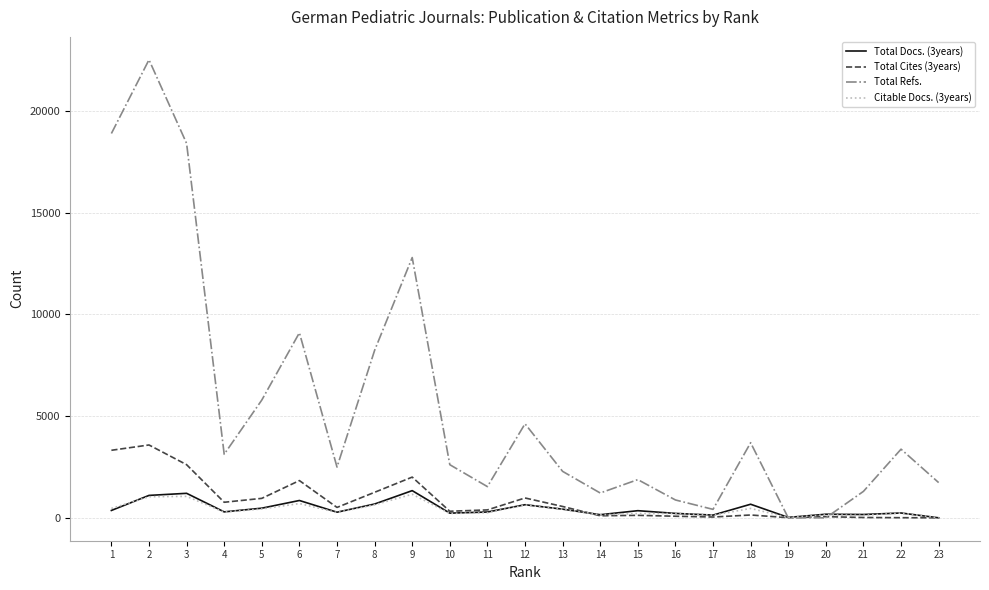

Which series has the widest spread of values?

Total Refs.